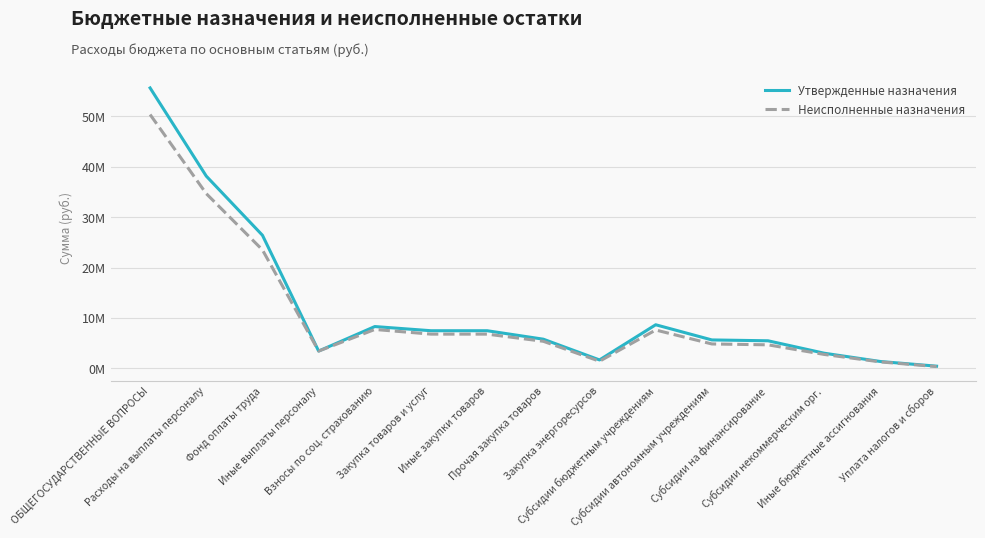

What is the minimum value shown in the chart?

358533.2